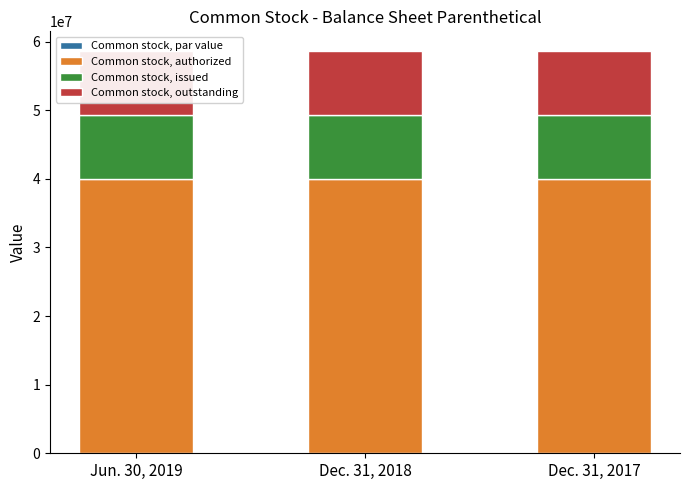

Which category has the lowest value in the Common stock, par value series?

Jun. 30, 2019